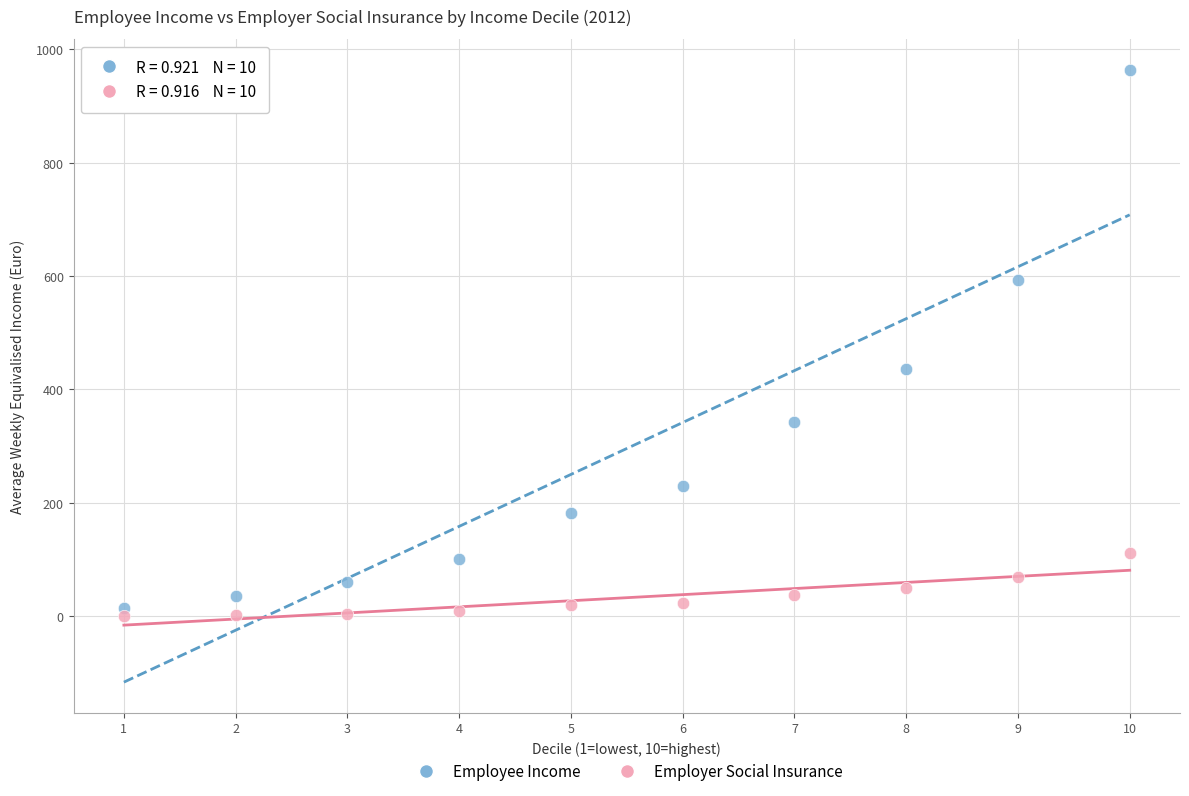

Across all data points, what is the range of Y values (max minus min)?

963.3